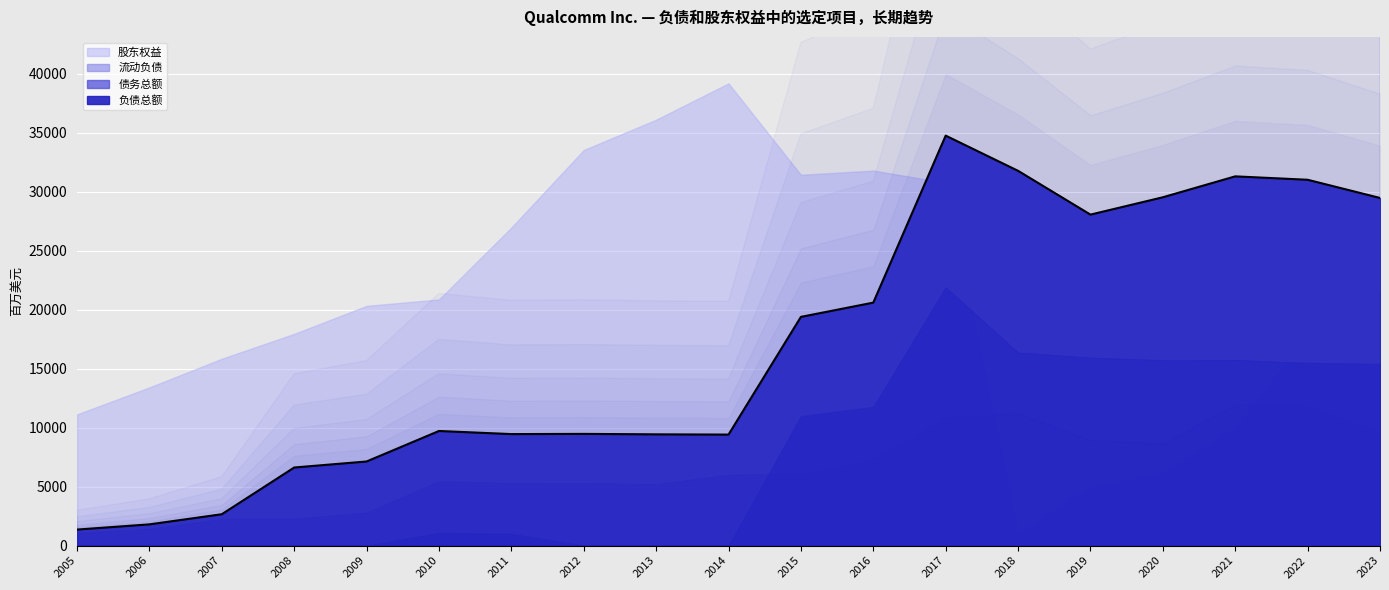

Which has a higher value, 2010 or 2017?

2017